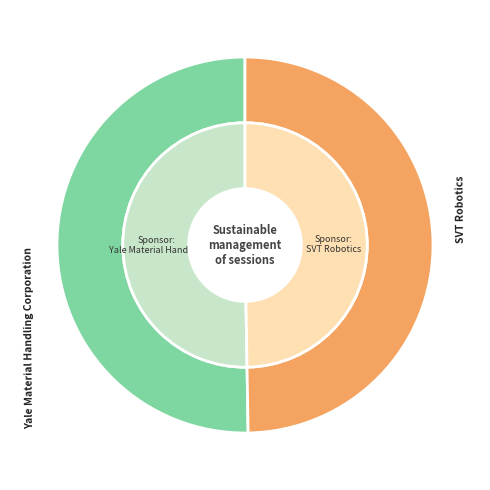

Which category accounts for the majority?

Yale Material Handling Corporation